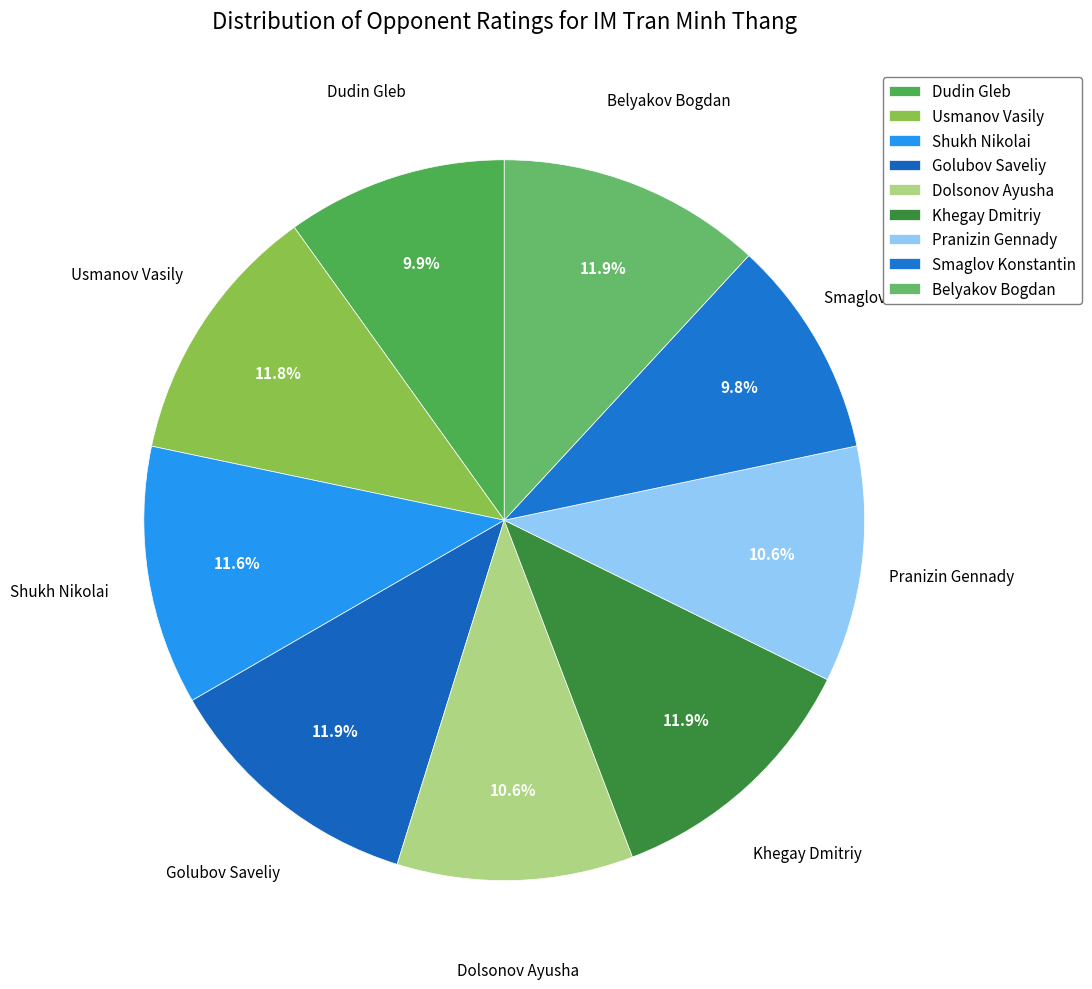

Count the number of slices in the pie.

9